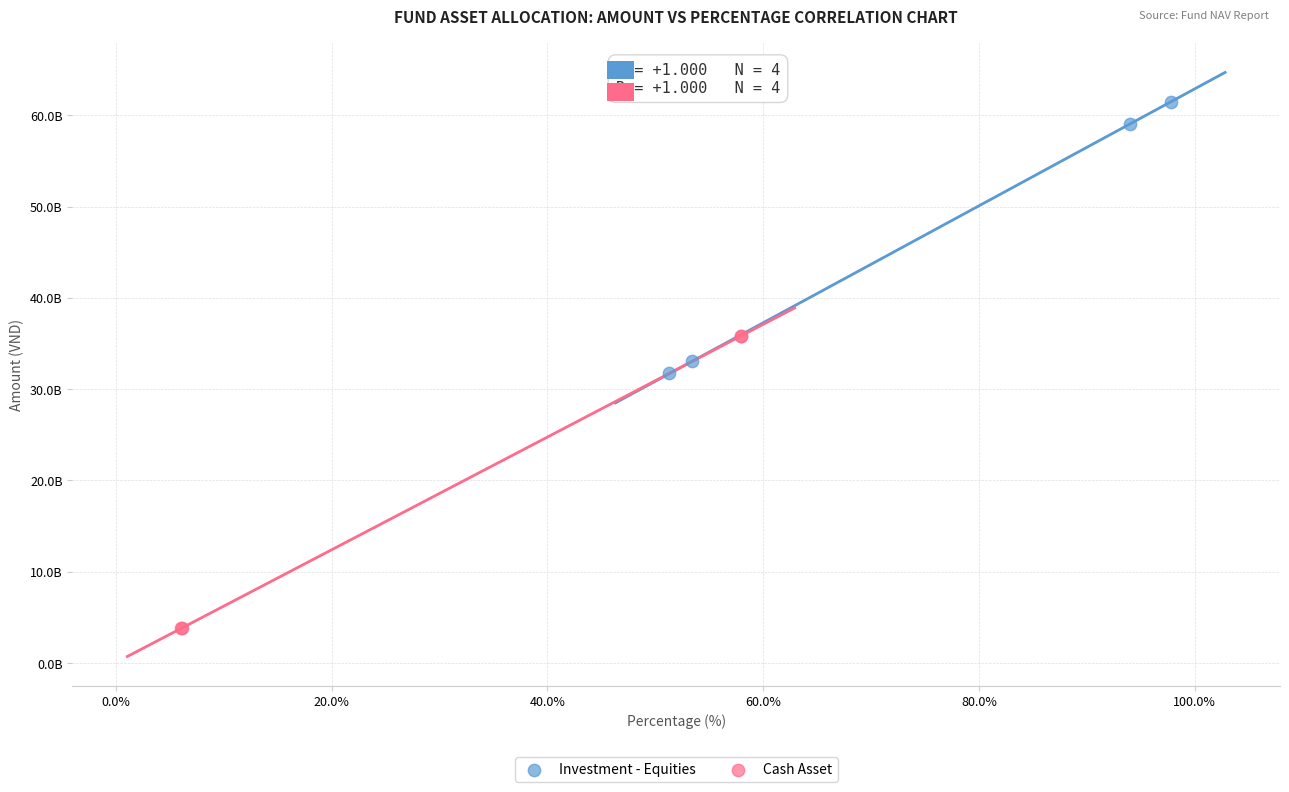

What are all the series names shown in the legend?

Investment - Equities, Cash Asset